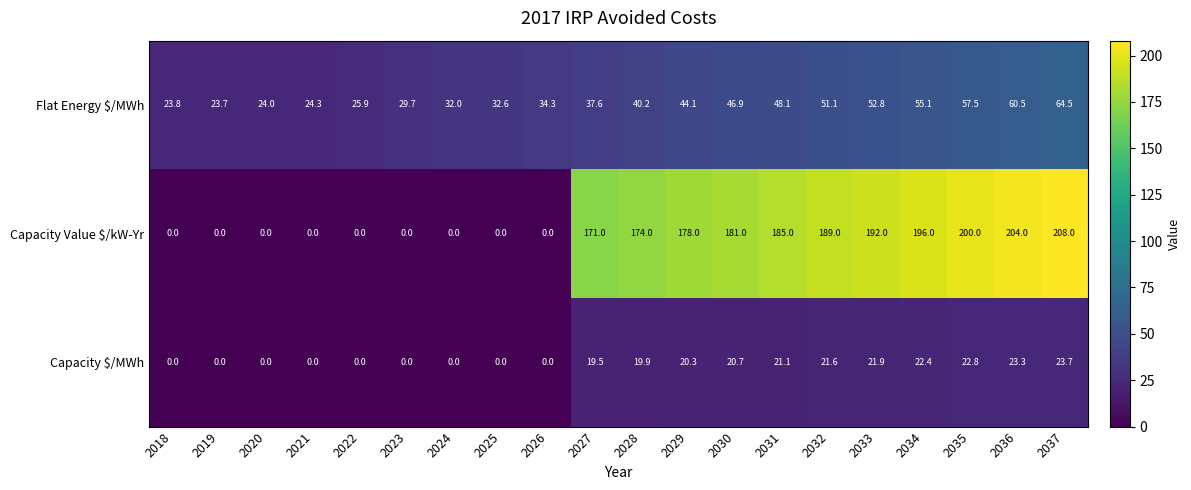

Where is Capacity Value $/kW-Yr nearest to the value 104?

2027